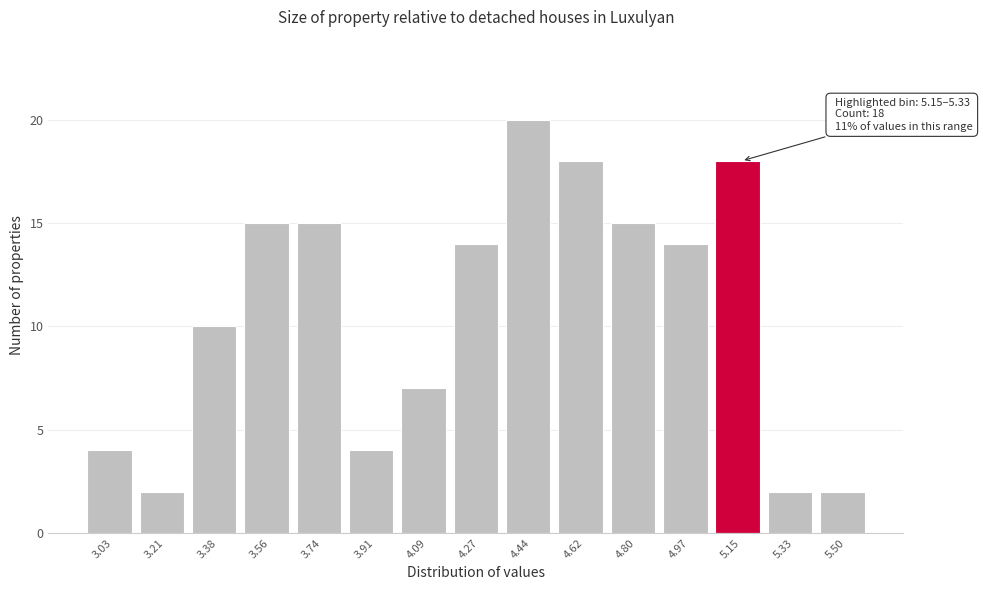

Reading left to right, what are all the values shown in this chart?

4	2	10	15	15	4	7	14	20	18	15	14	18	2	2